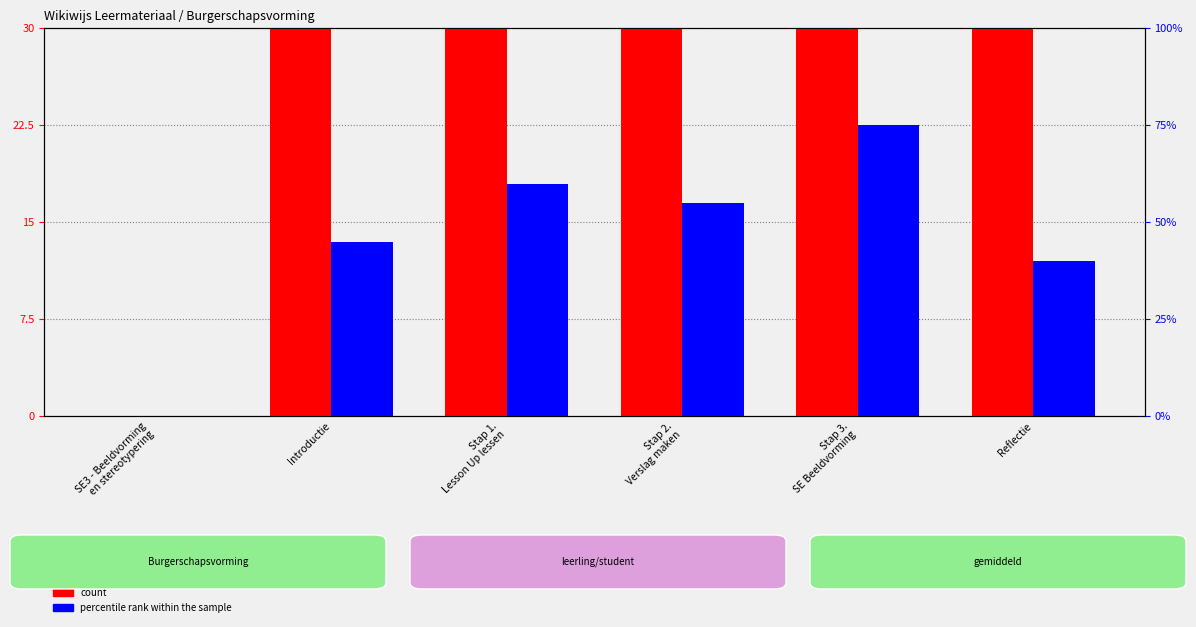

At which label is percentile rank within the sample closest to 37?

Reflectie